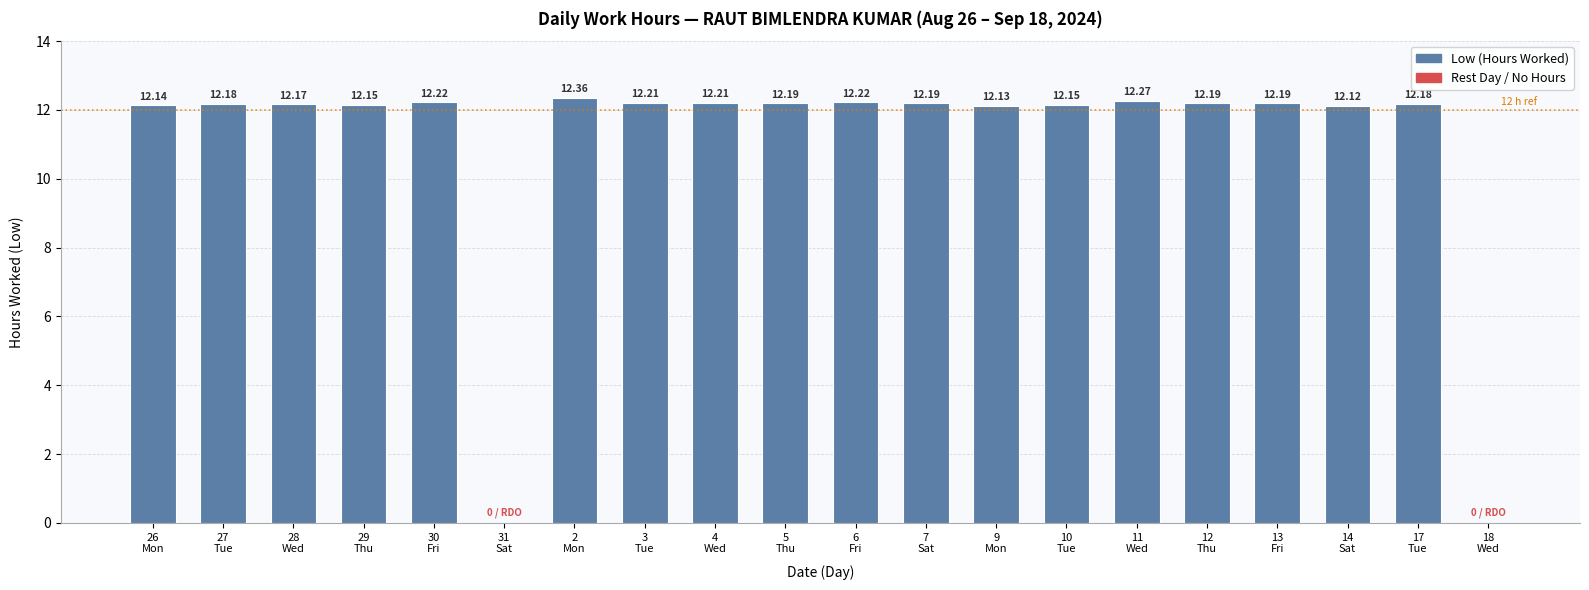

What is the sum of all values?

219.5